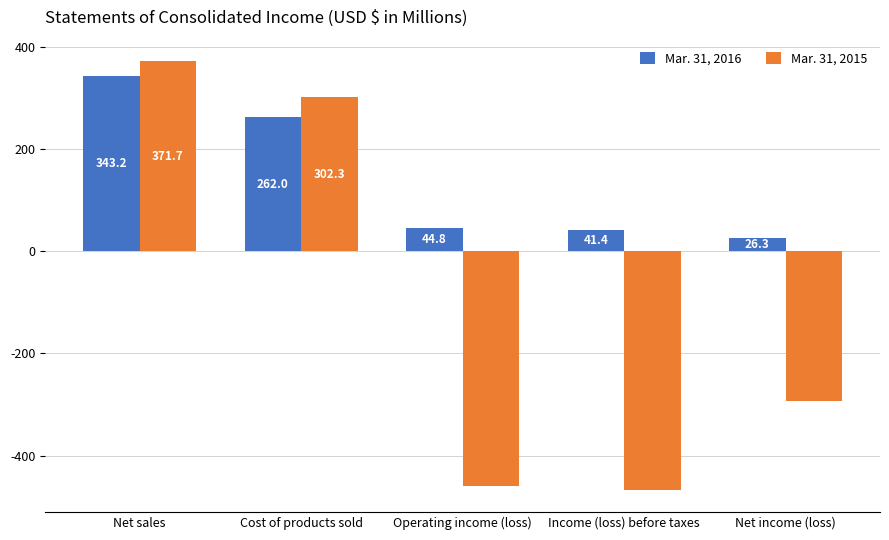

Reading left to right, what are all the values shown in this chart?

Mar. 31, 2016: Net sales=343.2	Cost of products sold=262.0	Operating income (loss)=44.8	Income (loss) before taxes=41.4	Net income (loss)=26.3
Mar. 31, 2015: Net sales=371.7	Cost of products sold=302.3	Operating income (loss)=-458.6	Income (loss) before taxes=-468.0	Net income (loss)=-292.2